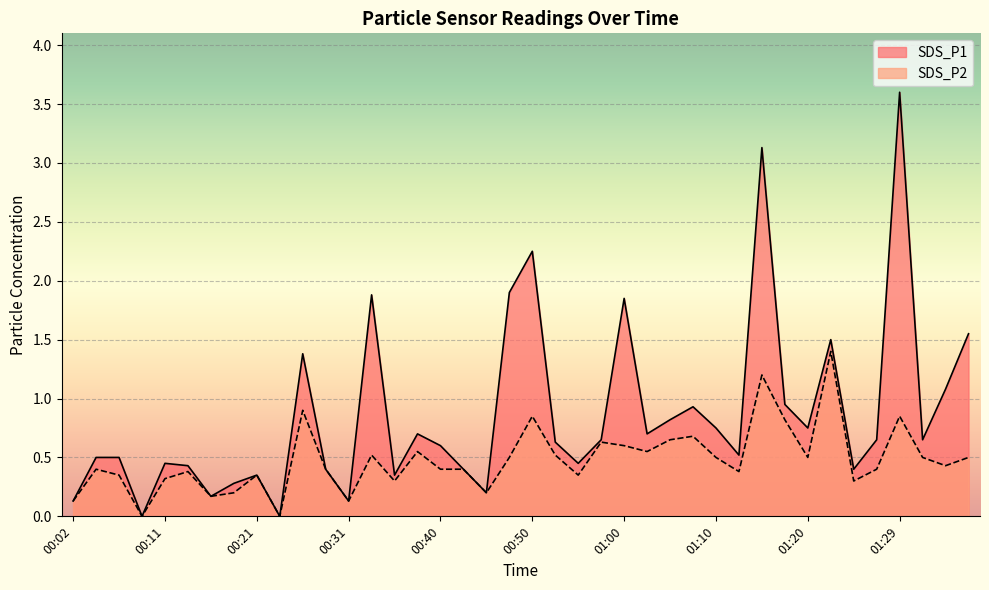

The SDS_P2 series shows 0.2 at 00:45. True or false?

True